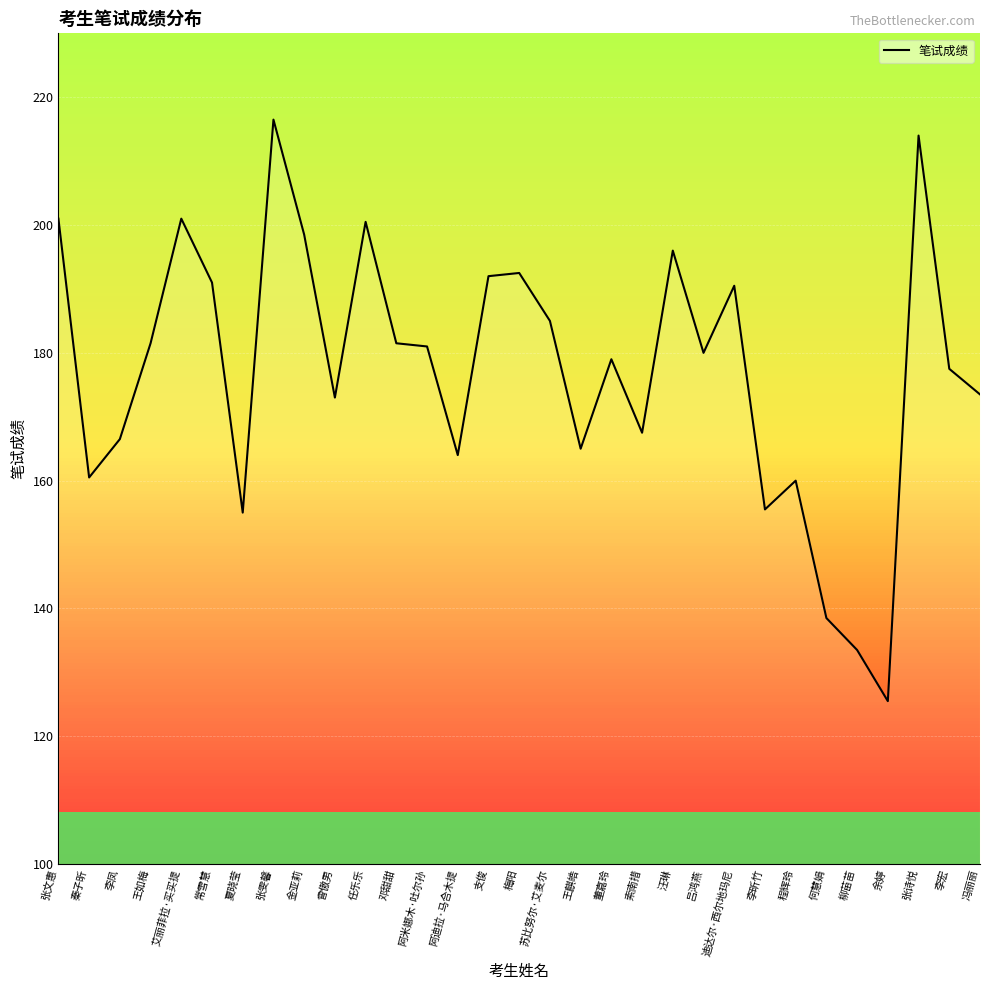

What is the average value?

177.3